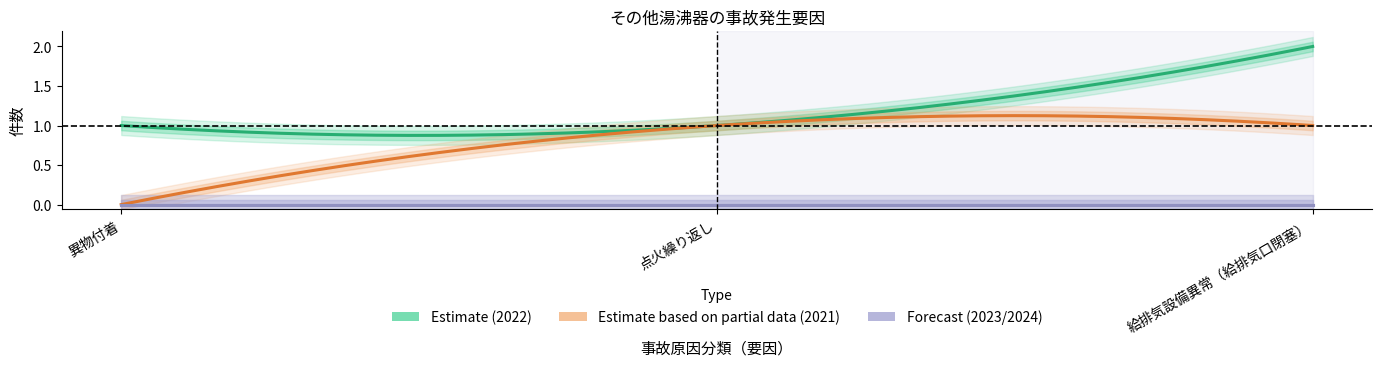

List the series in order of their peak value, highest first.

2022, 2021, 2023, 2024